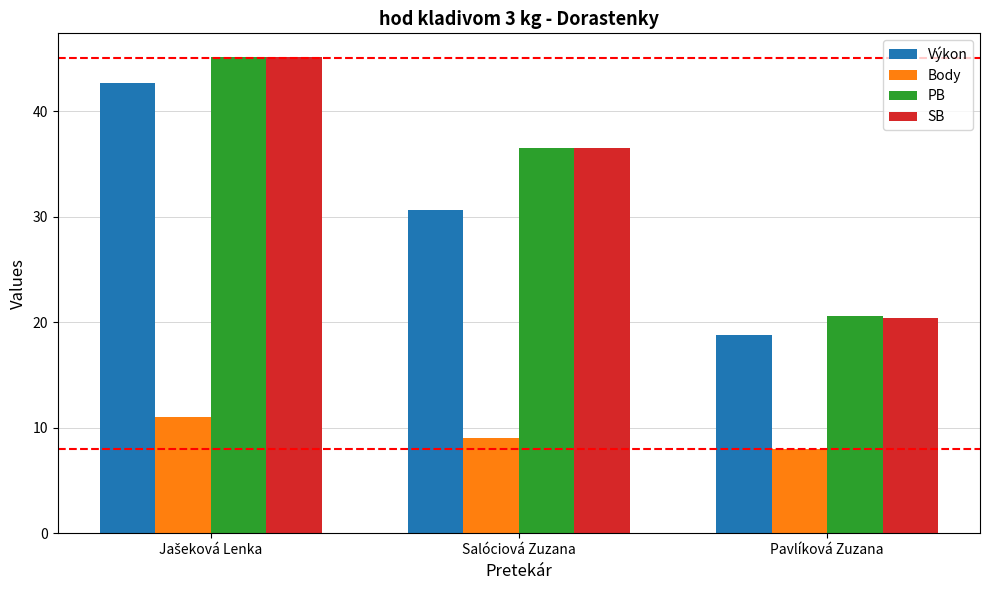

Reading left to right, extract all data points from this chart.

Výkon: 42.6	30.6	18.8
Body: 11.0	9.0	8.0
PB: 45.1	36.5	20.6
SB: 45.1	36.5	20.4